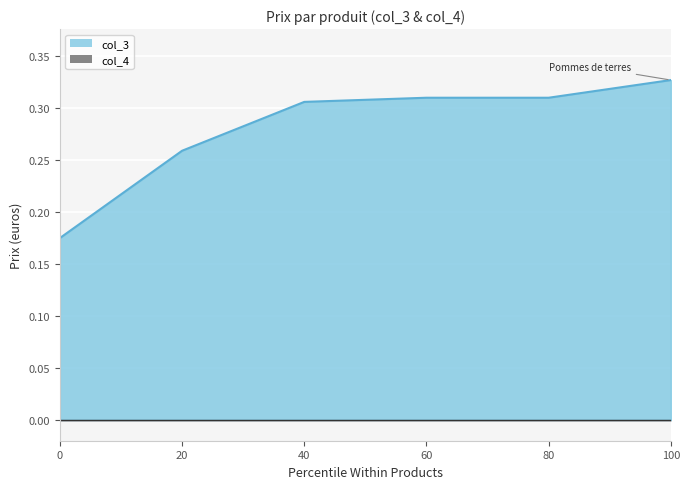

True or false: col_3 has a value of 0.2 at 100.

False